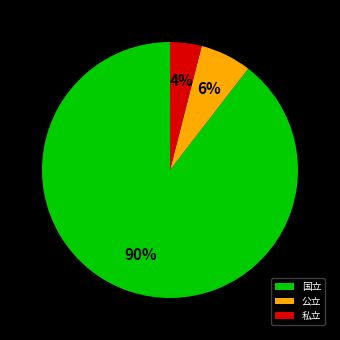

Which category accounts for the majority?

国立